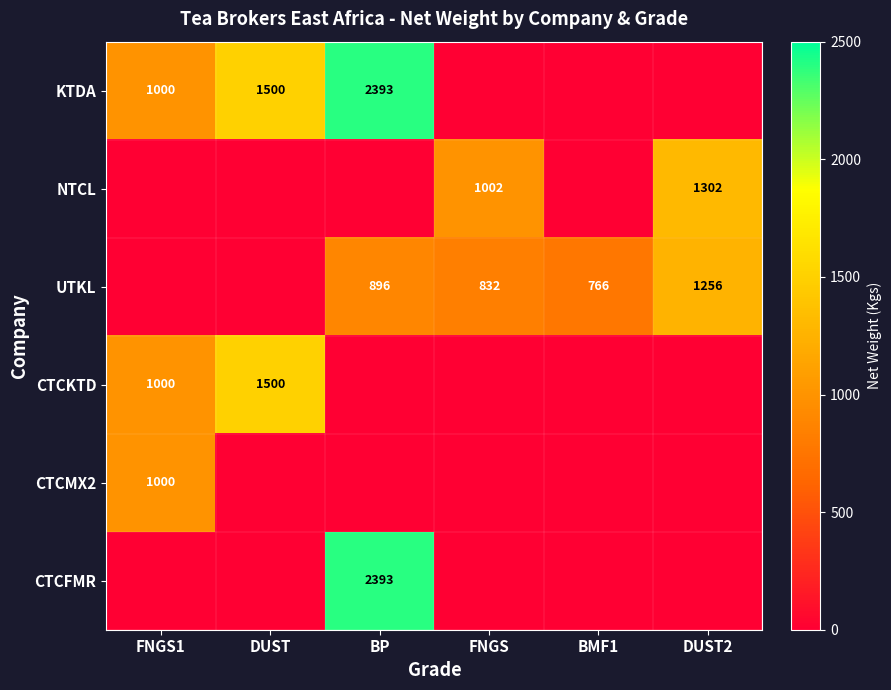

True or false: CTCFMR has a value of 2393 at BP.

True